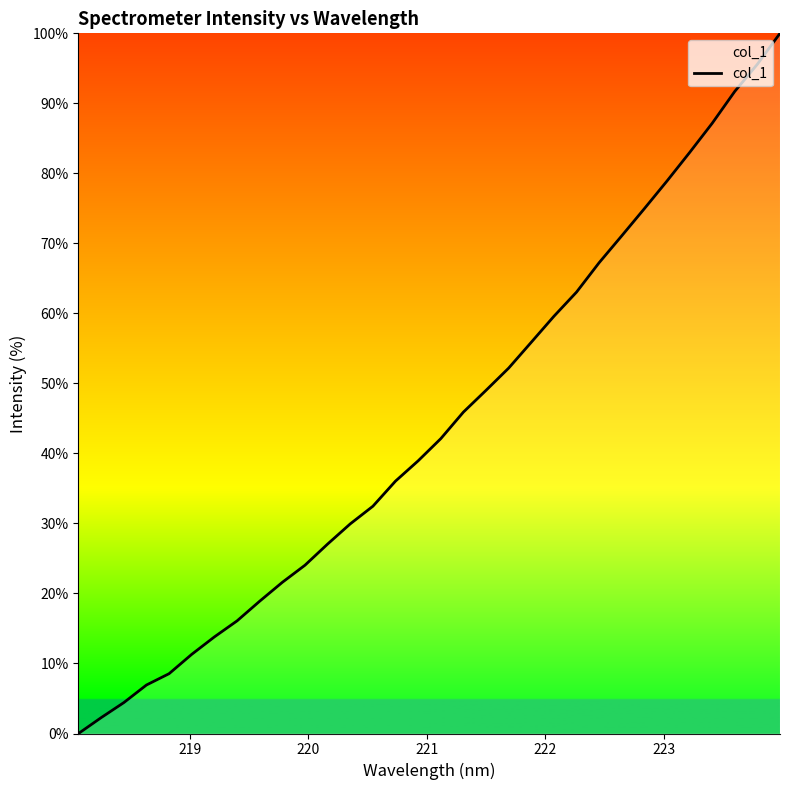

What is the greatest value displayed?

100.0